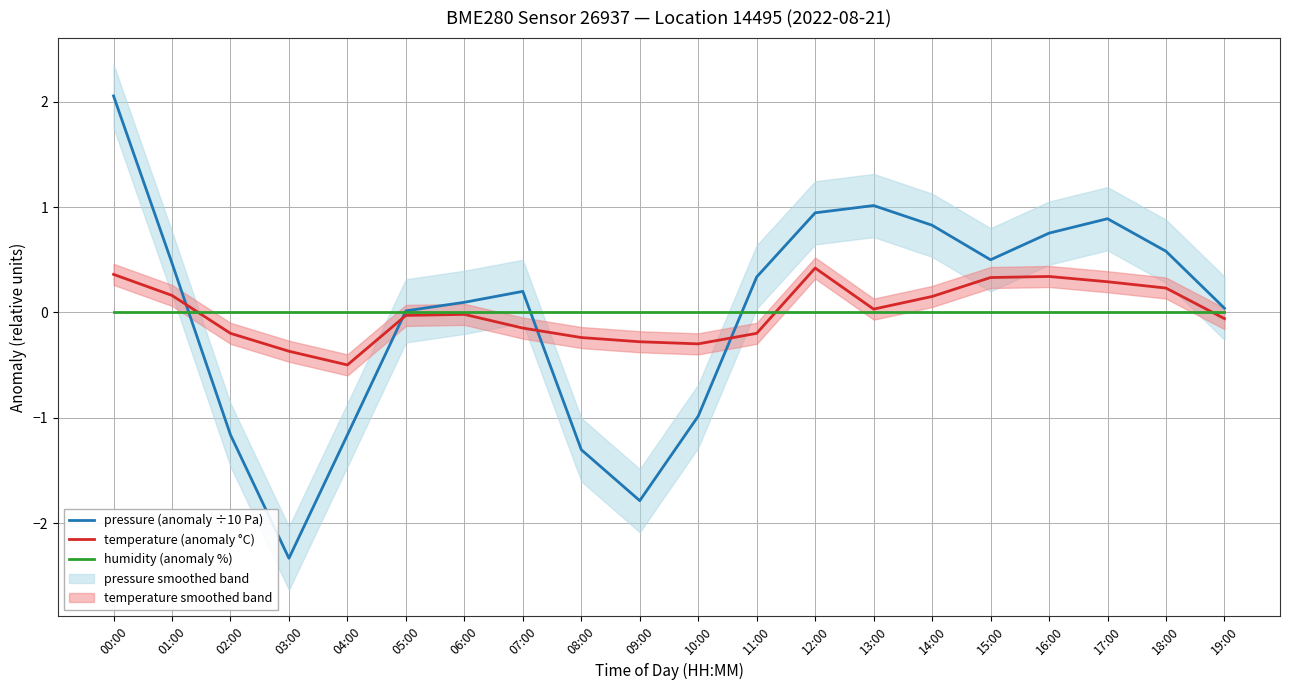

Where do humidity (anomaly %) and temperature (anomaly °C) first cross each other?

01:00 and 02:00